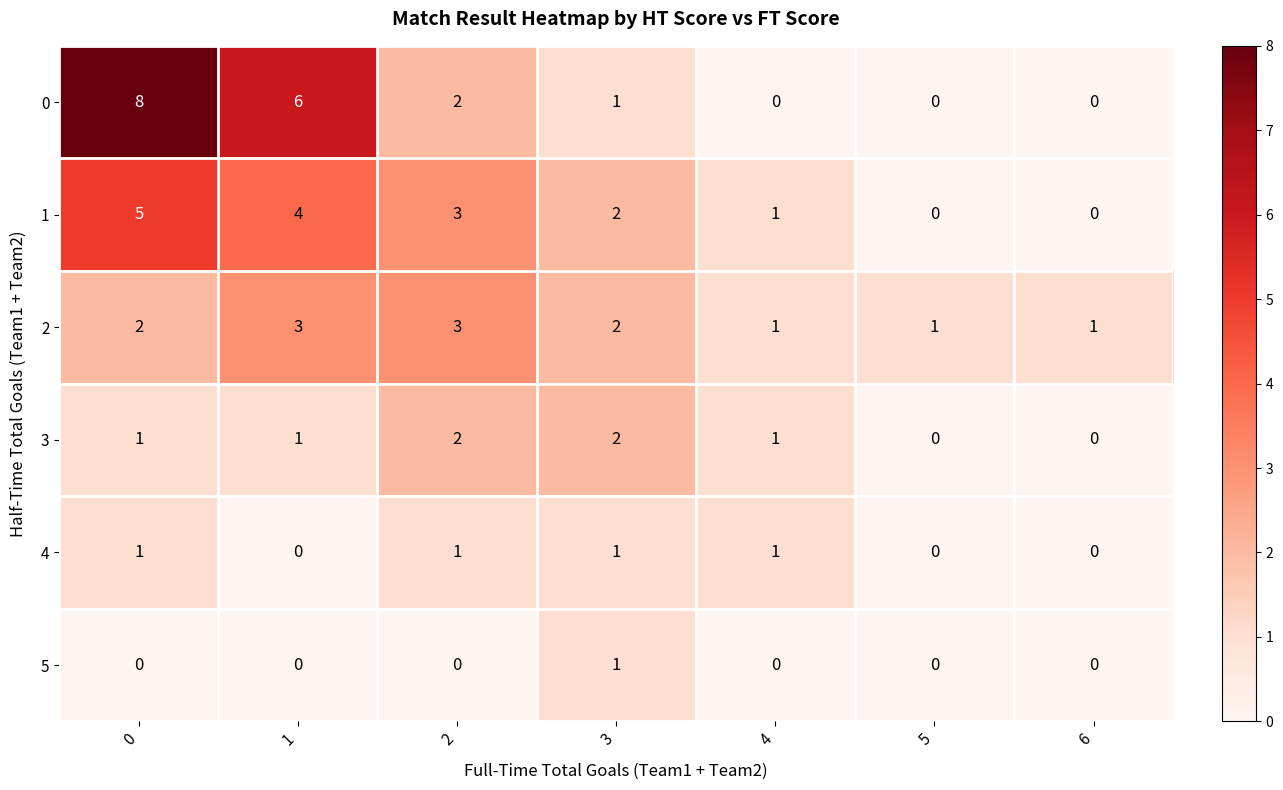

What is the difference between the second highest and minimum values in the 0 series?

6